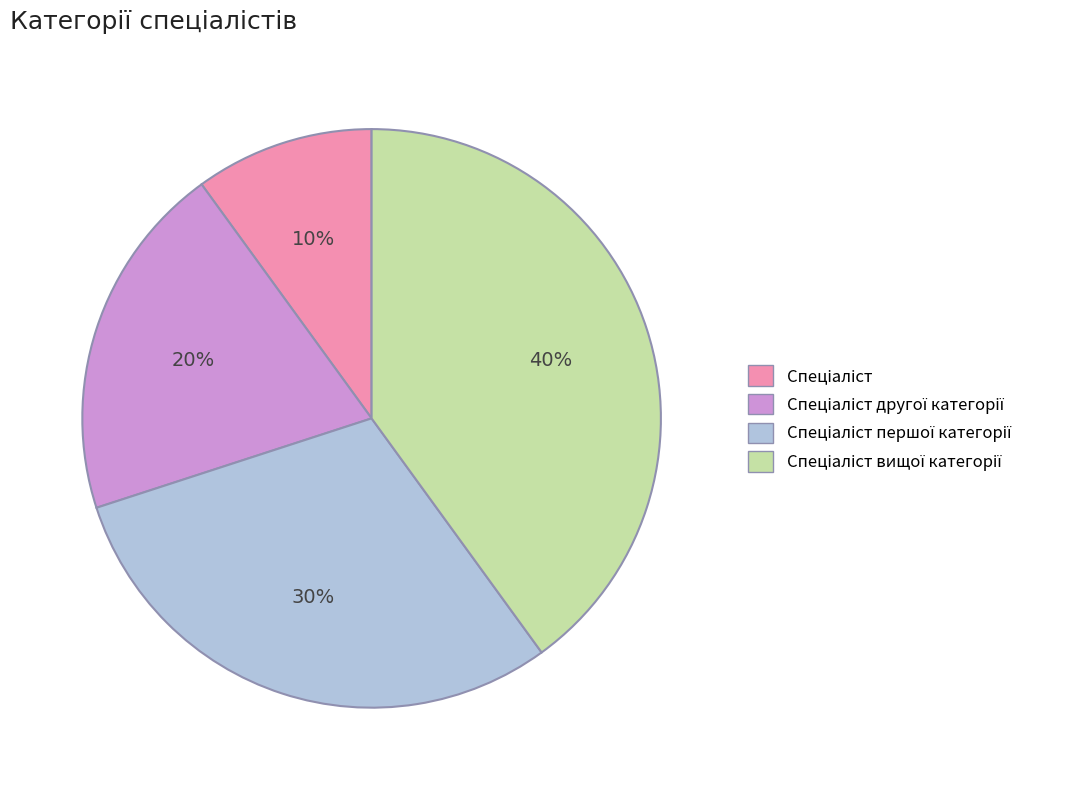

To the nearest percent, what is the difference between the largest and smallest slice percentages?

30%